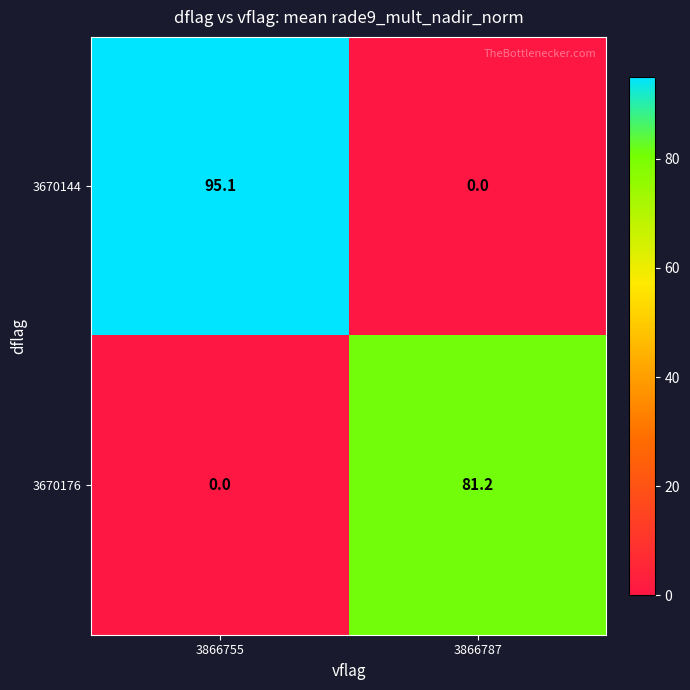

Reading left to right, transcribe all the data shown in this chart.

3670144: 95.1	0.0
3670176: 0.0	81.2